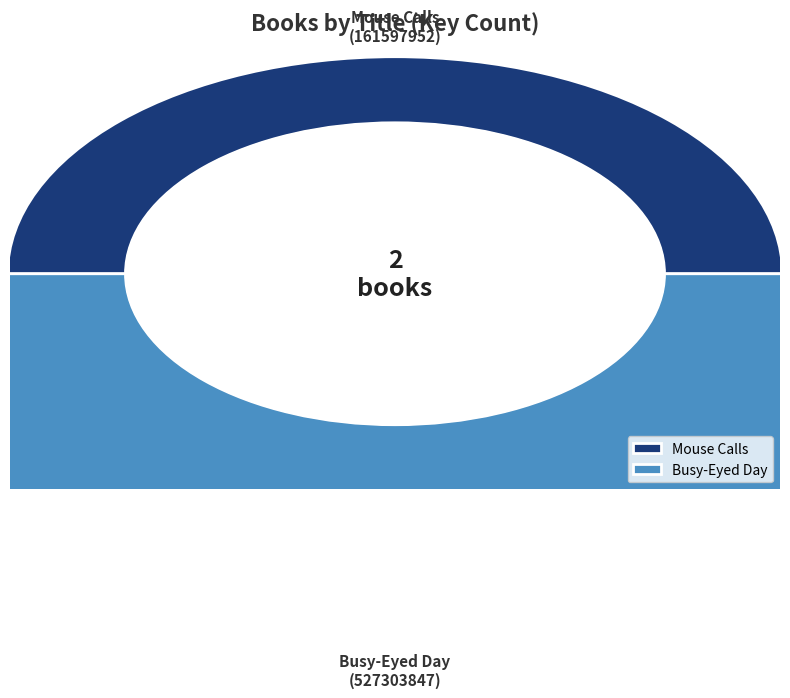

Which category has the biggest portion of the pie?

Busy-Eyed Day